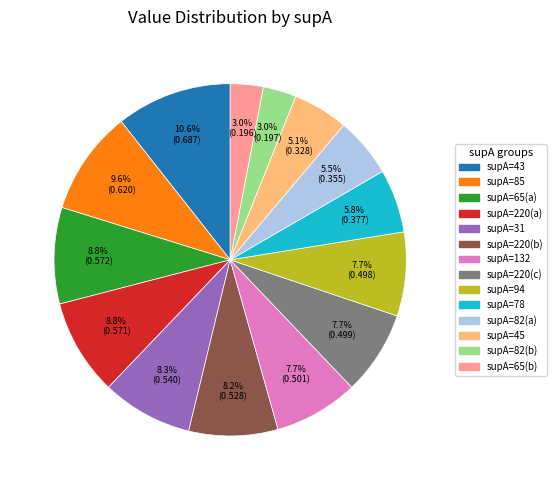

Does any single category account for the majority?

No